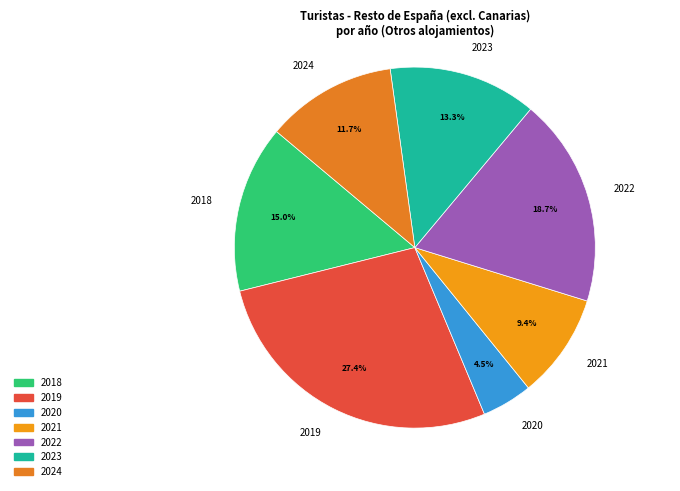

Which slice is the smallest?

2020